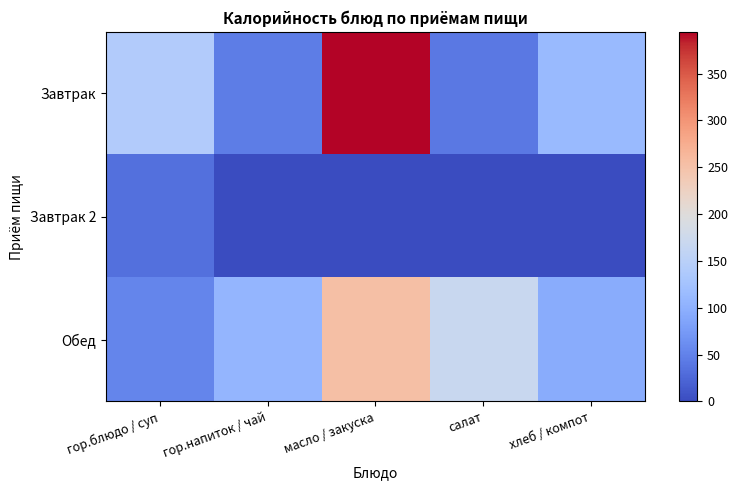

Between масло / закуска and гор.напиток / чай, which is larger?

масло / закуска